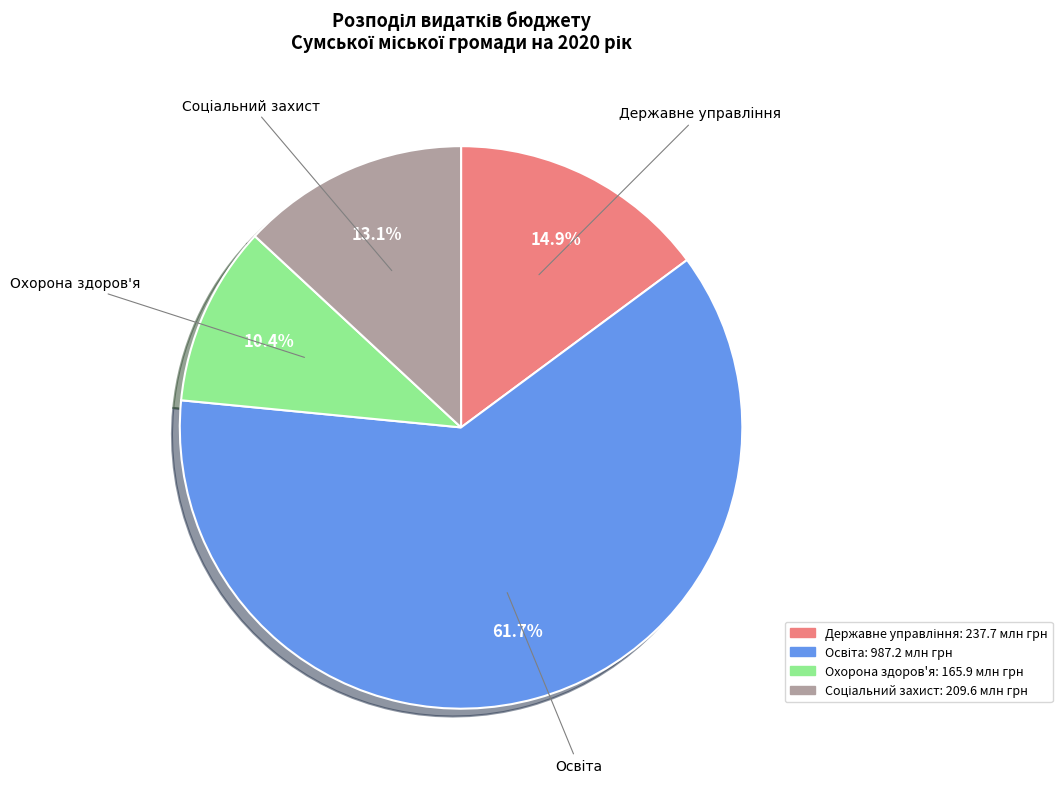

What percentage is NOT represented by Охорона здоров'я?

89.6%